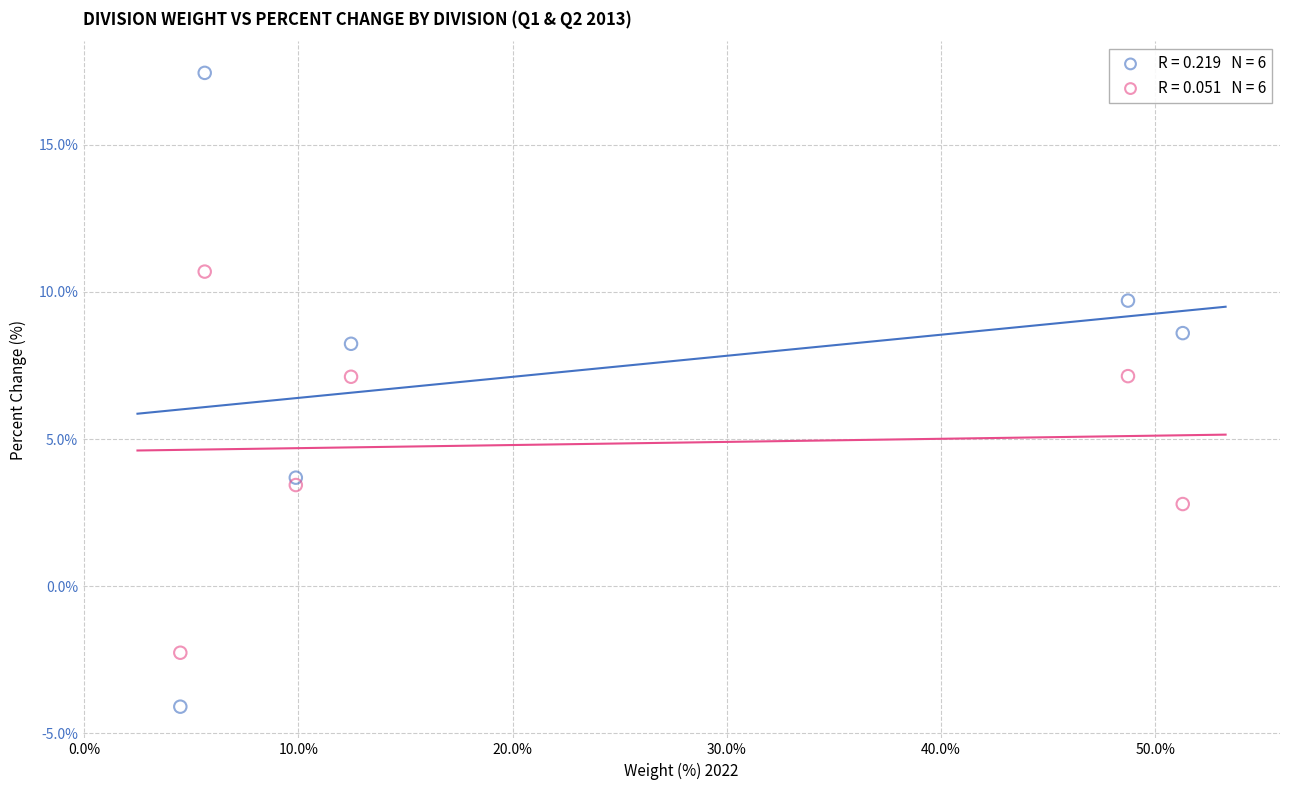

Across all data points, what is the range of X values (max minus min)?

46.8